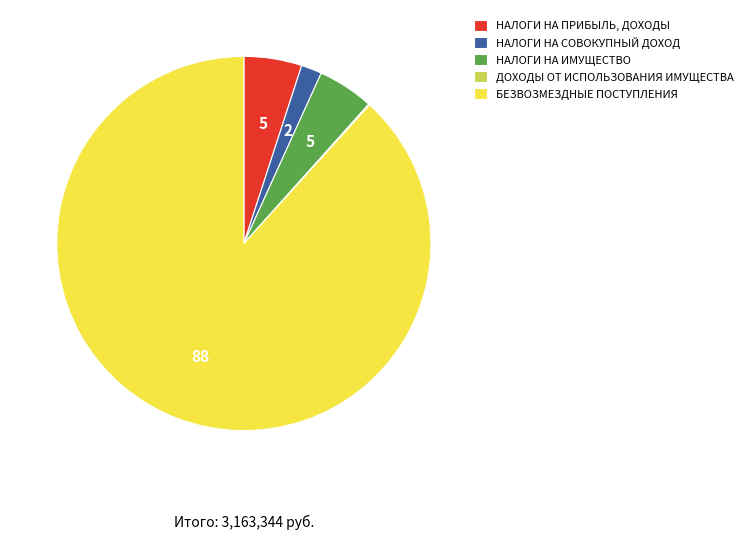

Which has a higher value, НАЛОГИ НА СОВОКУПНЫЙ ДОХОД or НАЛОГИ НА ИМУЩЕСТВО?

НАЛОГИ НА ИМУЩЕСТВО